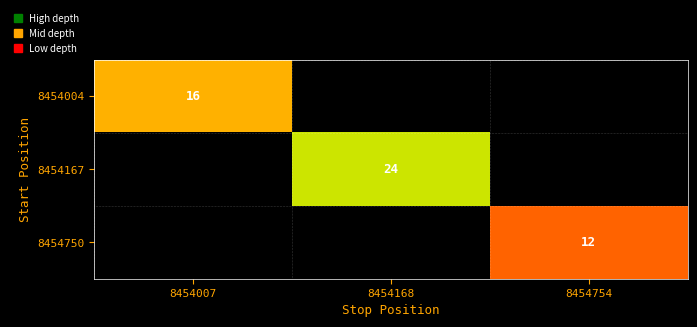

True or false: 8454750 has a value of 3 at 8454754.

False